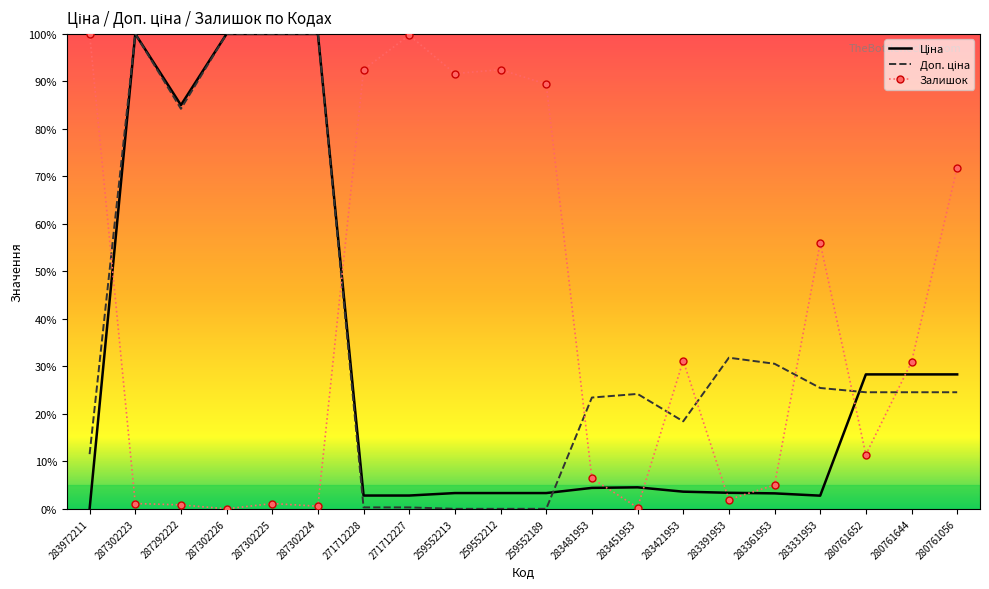

What is the spread (max minus min) of values at 259552189?

89.4